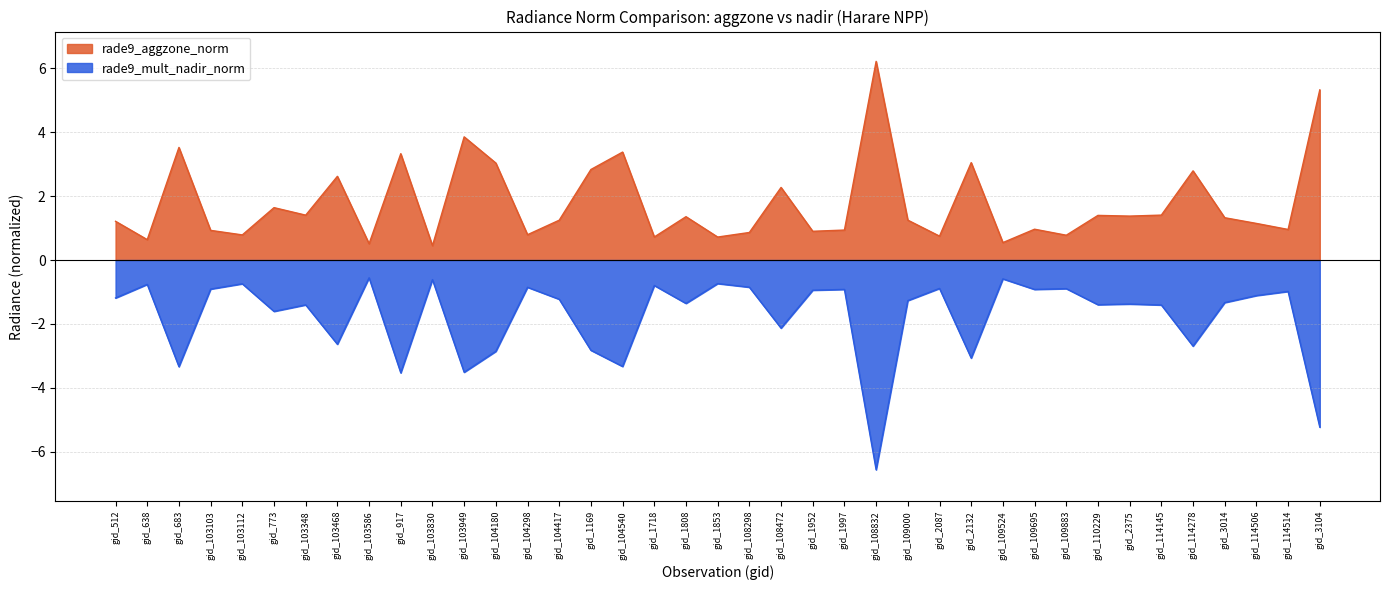

At which label is rade9_mult_nadir_norm closest to -3?

gid_2132